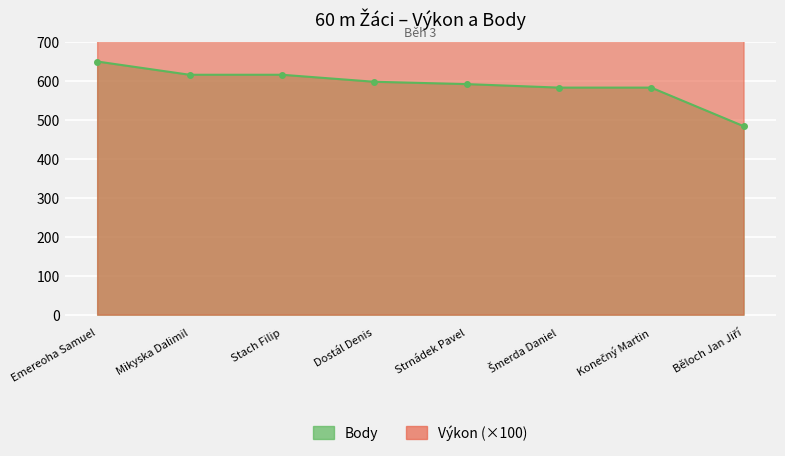

List the series in order of their overall mean, highest first.

Výkon, Body